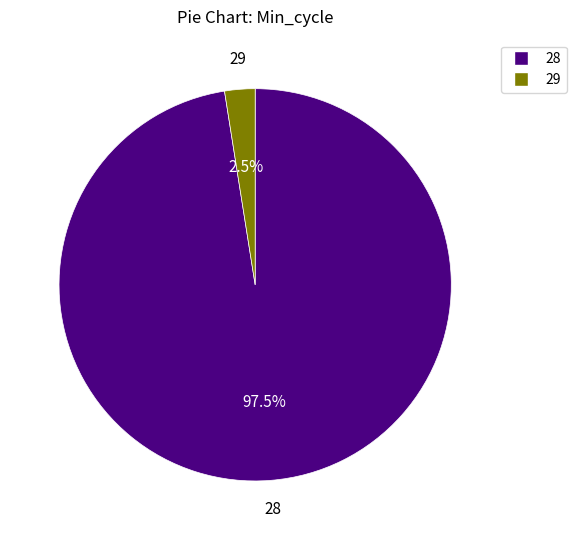

Is there any slice that represents more than half of the pie?

Yes